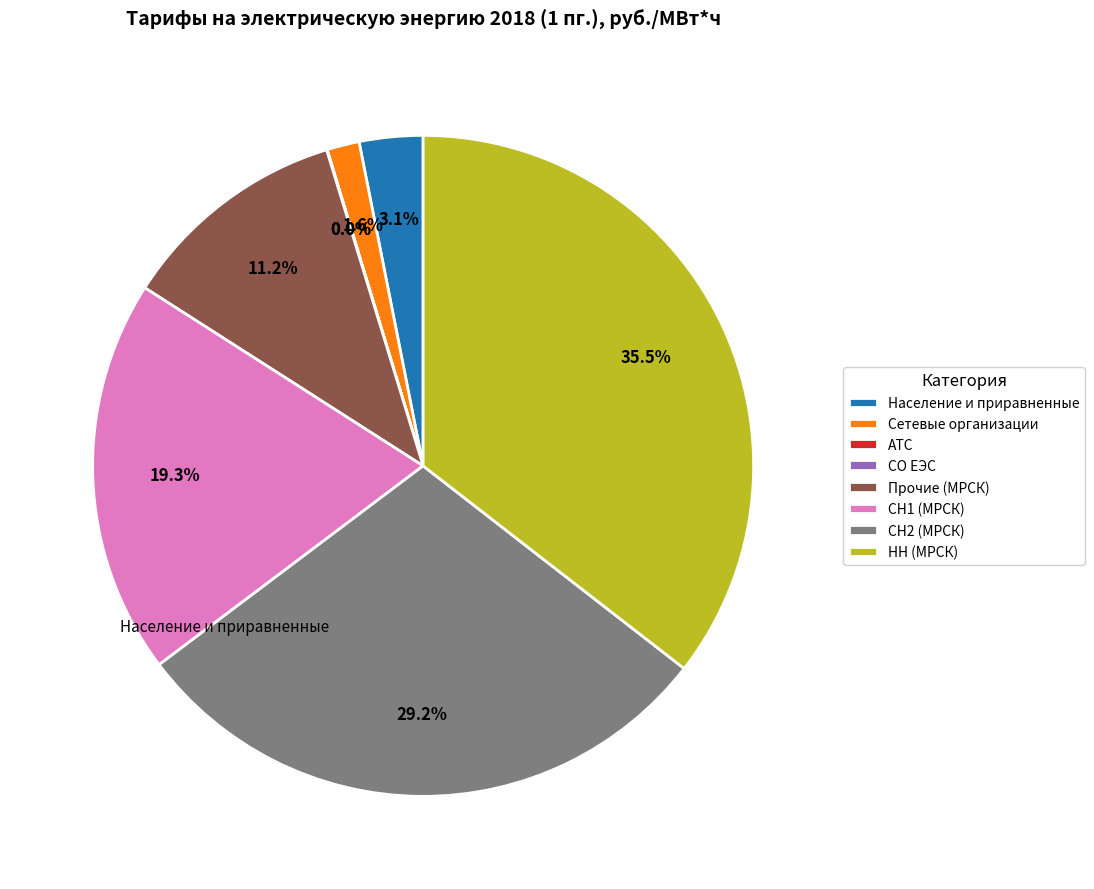

Approximately how many times larger is the value at СН2 (МРСК) compared to СН1 (МРСК)?

1.5